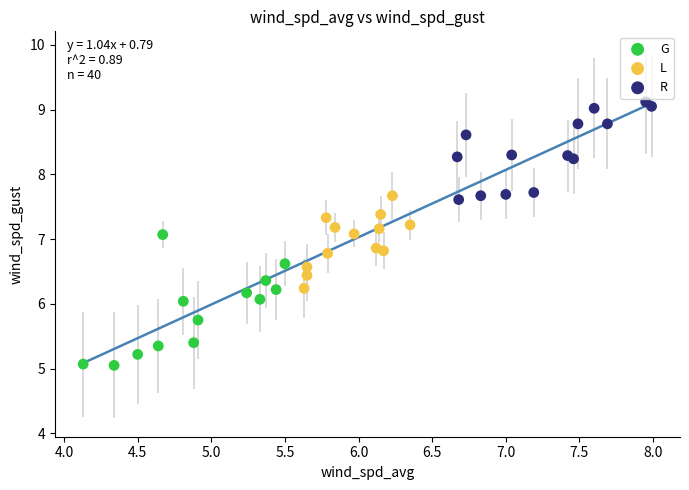

Which series has the widest spread of Y values?

G